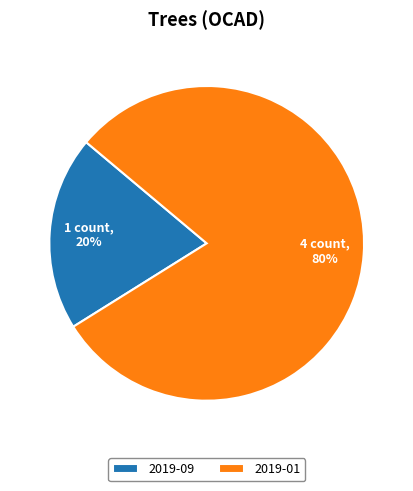

To the nearest percent, what is the difference between the largest and smallest slice percentages?

60%